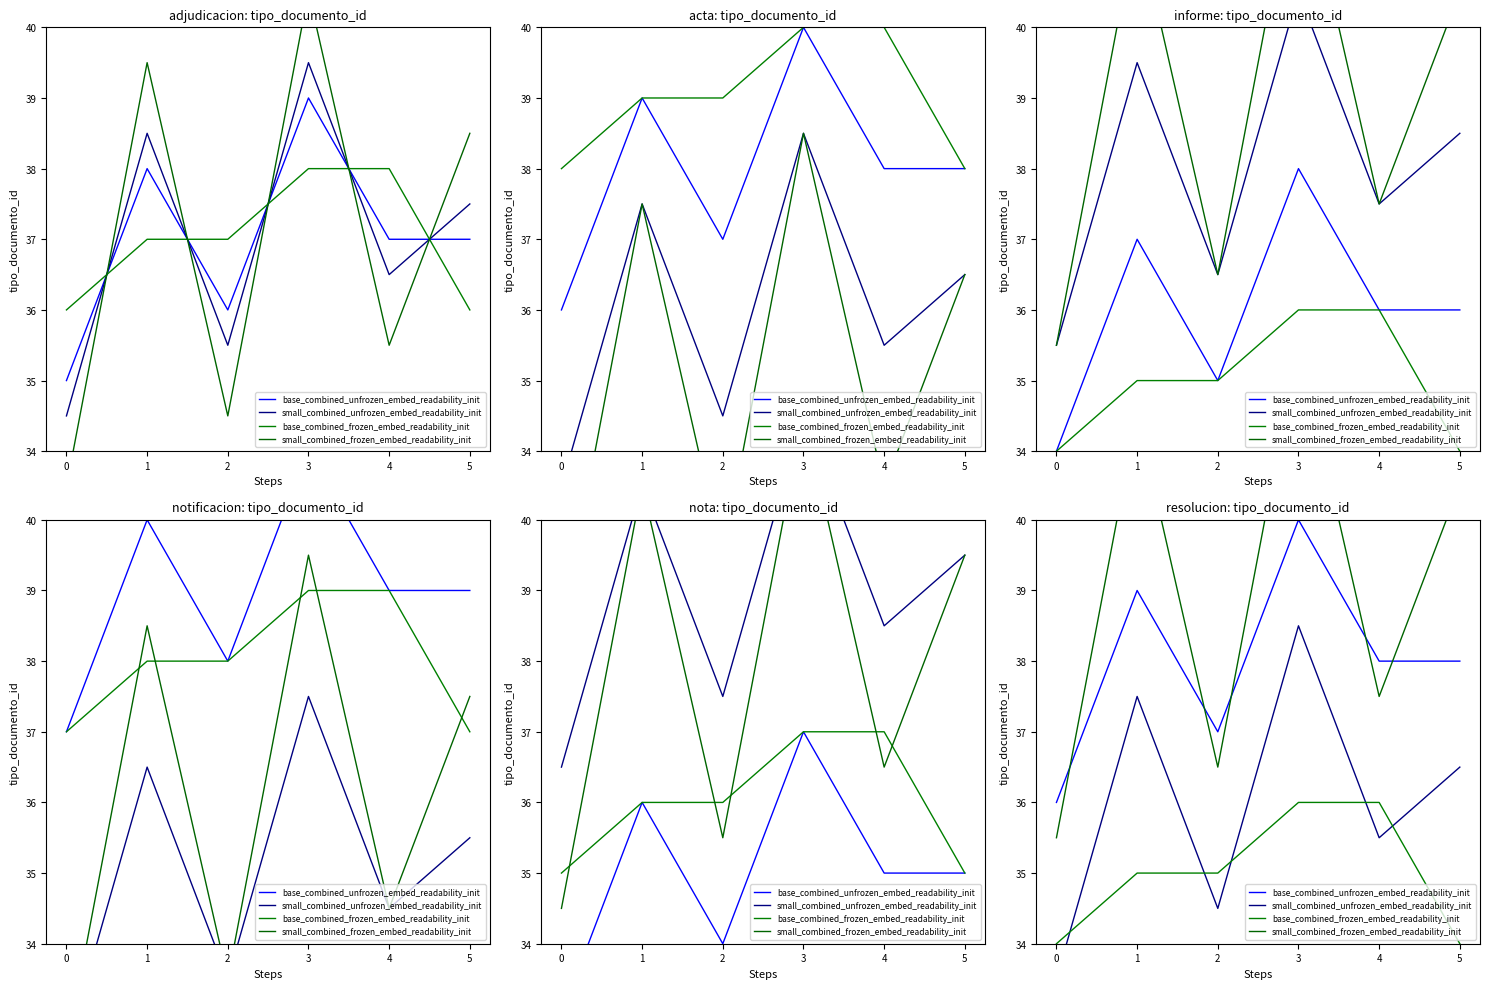

The small_combined_unfrozen_embed_readability_init series shows 10.1 at 3. True or false?

False